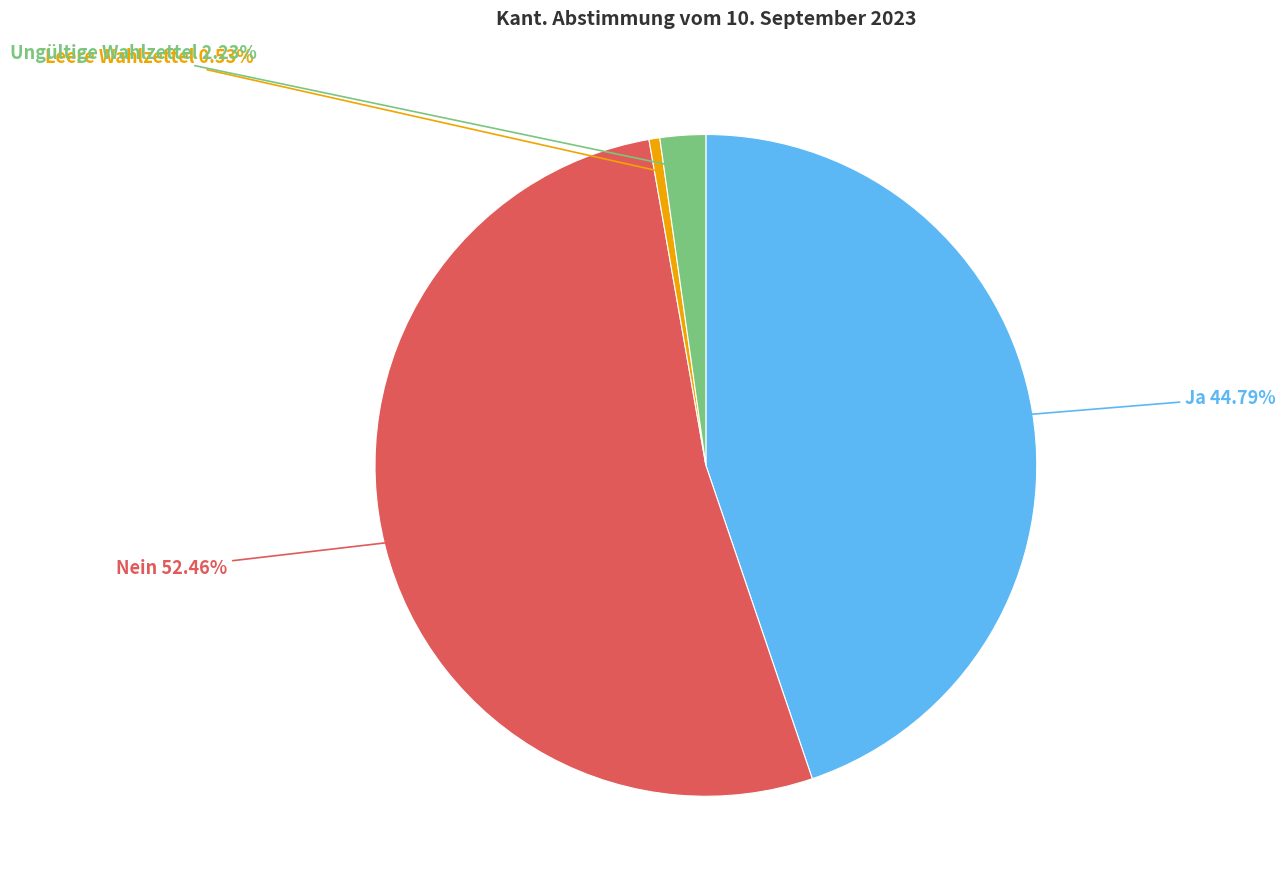

What is the majority slice?

Nein